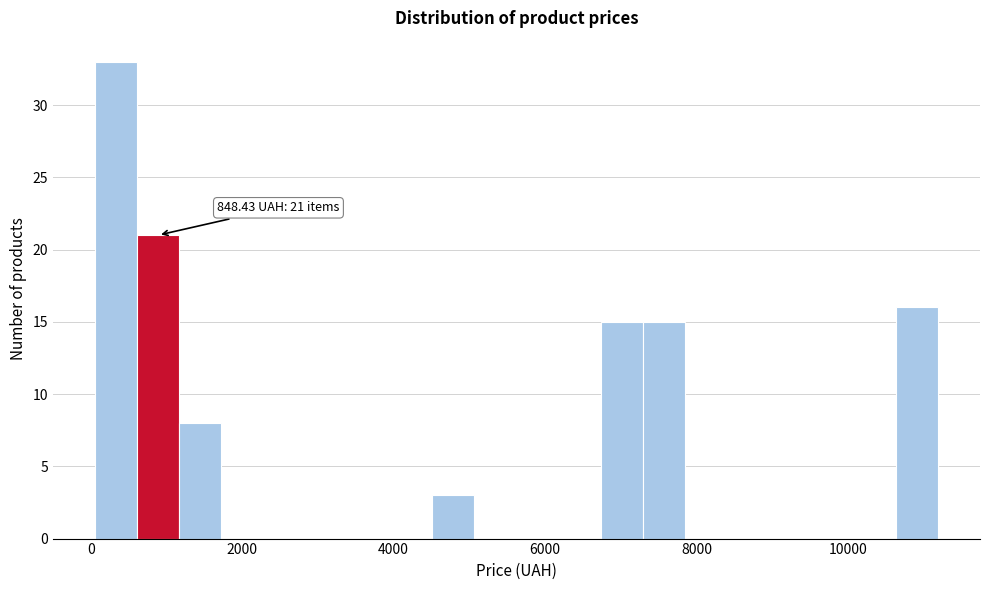

Read against the x-axis, roughly where is the centre of the tallest bar?

400